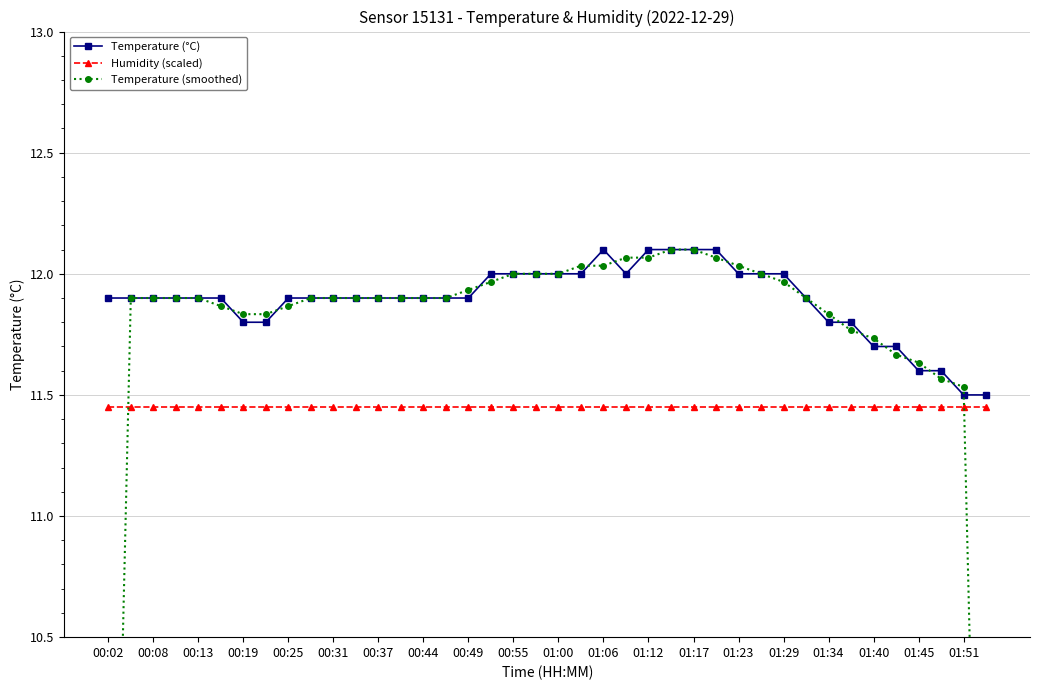

What is the highest value of the Temperature (°C) series?

12.1